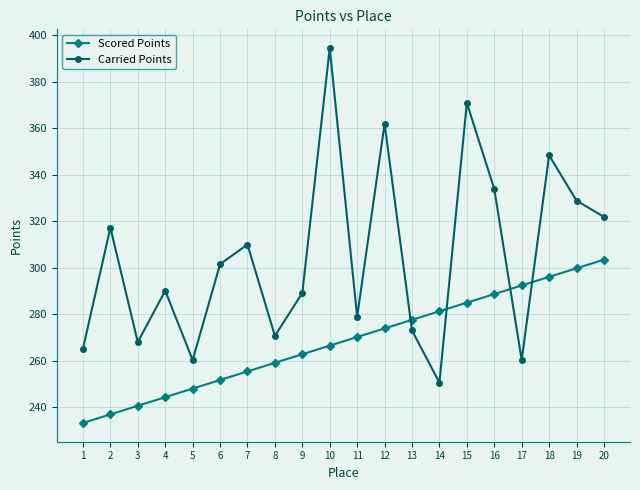

What is the difference between the Carried Points values at 10 and 15?

23.6